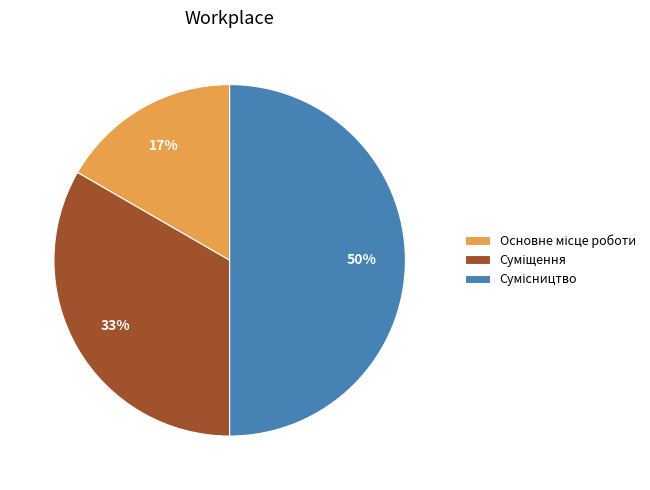

To the nearest percent, what is the difference between the largest and smallest slice percentages?

33%